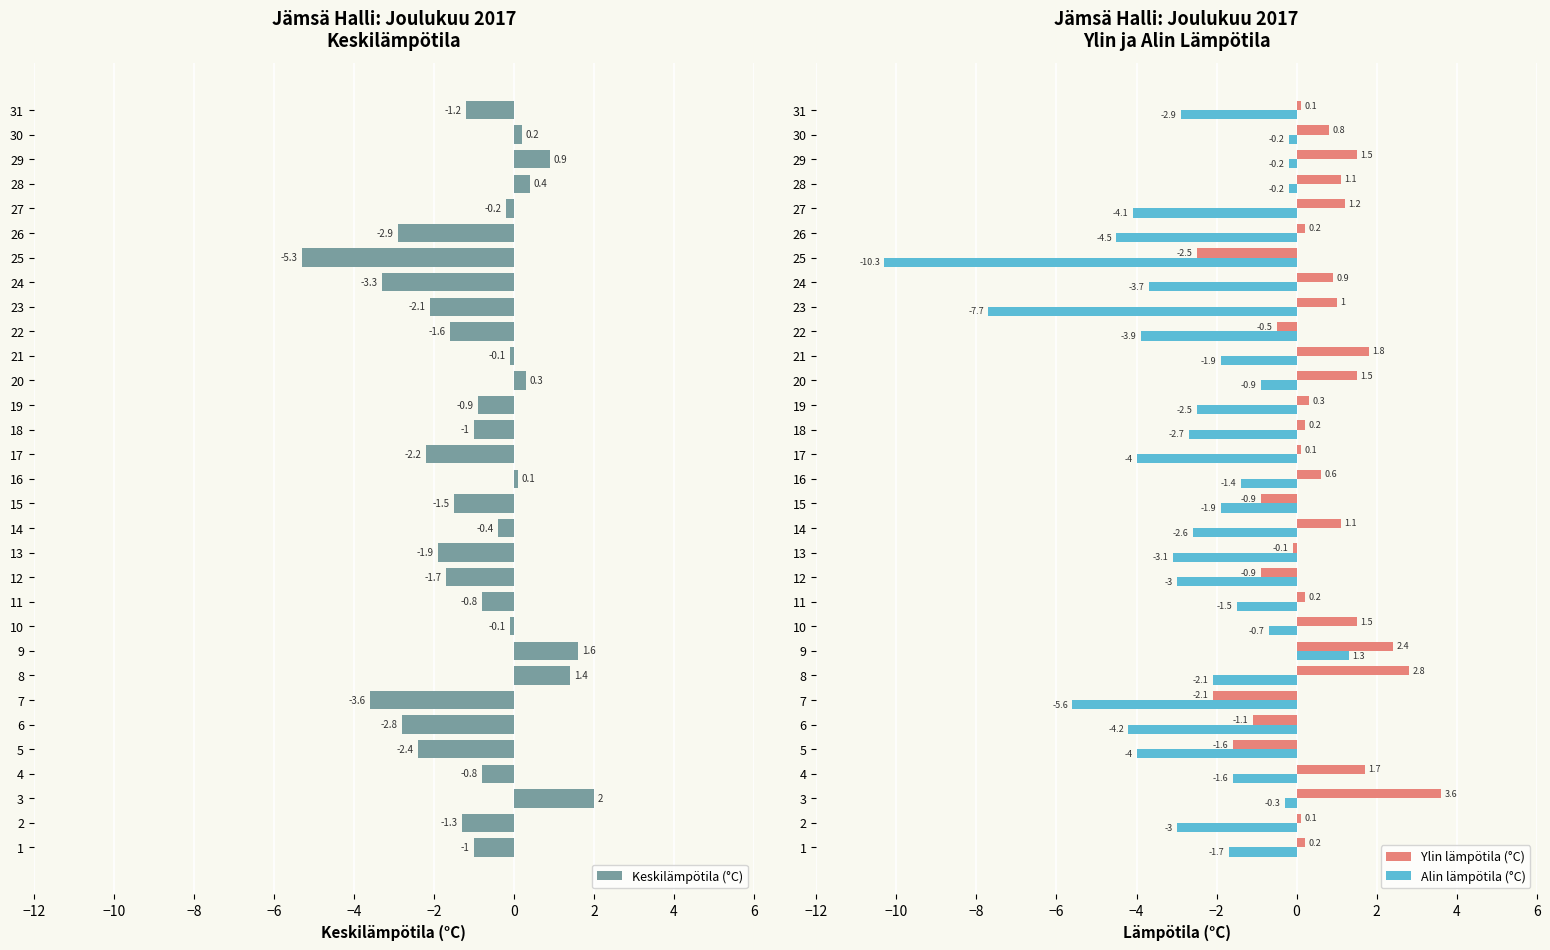

What is the average value of the Alin lämpötila (°C) series?

-2.7